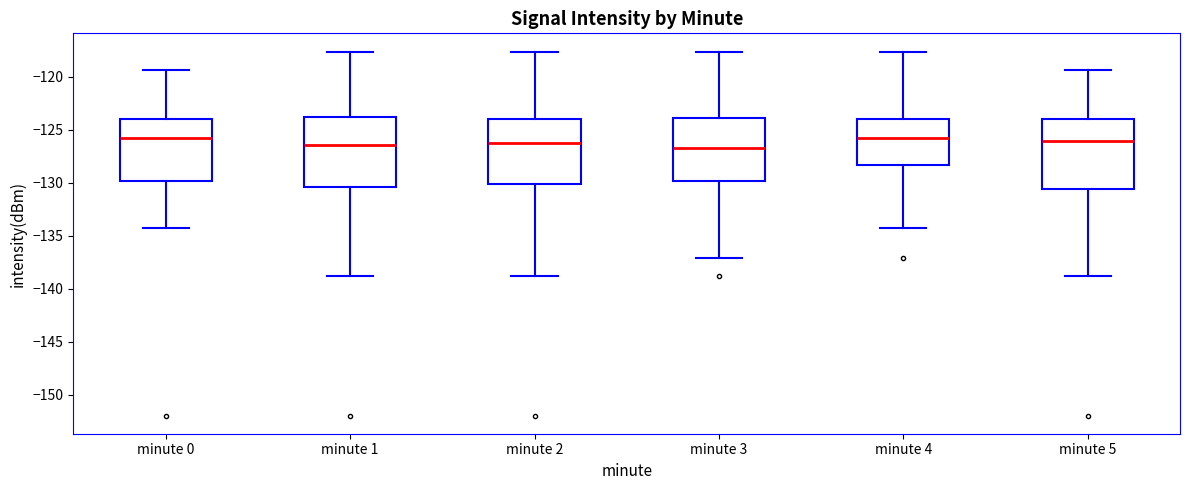

Where does the lower whisker of the box for minute 3 end on the y-axis? The values are not printed on the chart, so give them approximately, as read against the axis.

-137.0